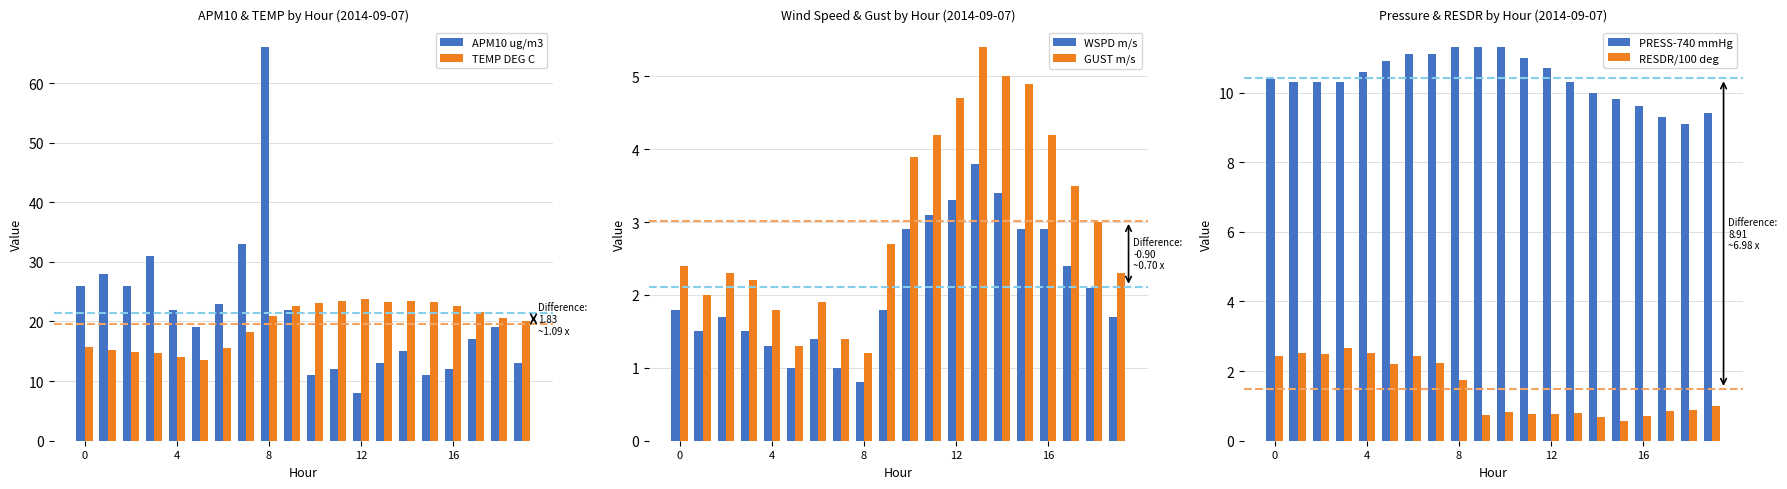

What is the minimum value for APM10 ug/m3?

8.0